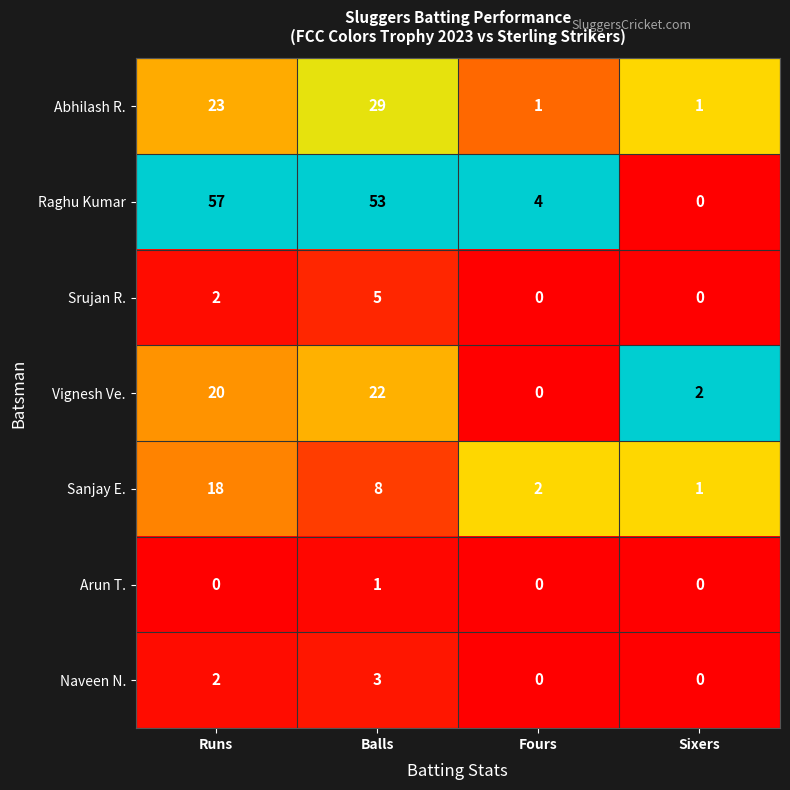

Between Balls and Sixers, which series saw the biggest shift?

Raghu Kumar